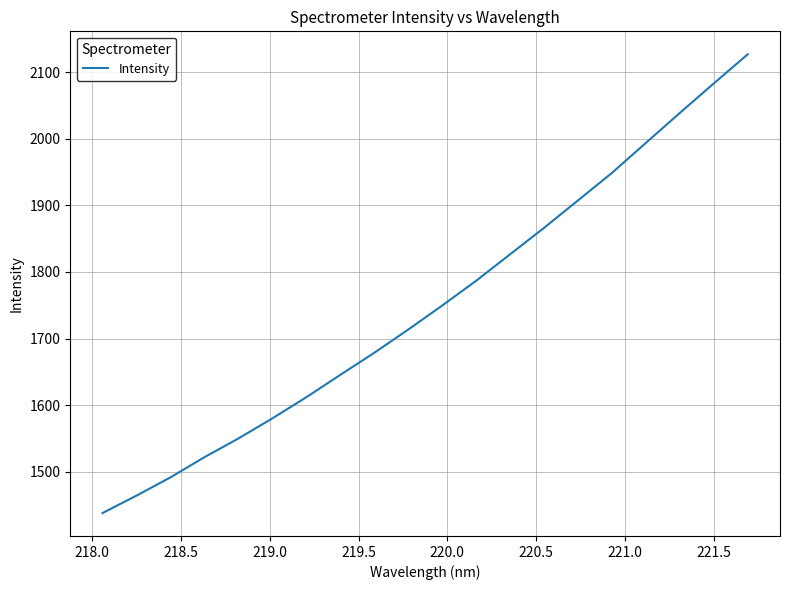

What is the minimum value shown in the chart?

1438.2